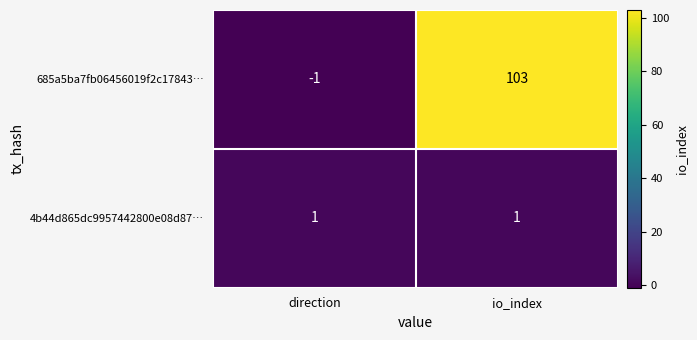

Where is 685a5ba7fb06456019f2c17843… nearest to the value 51?

direction